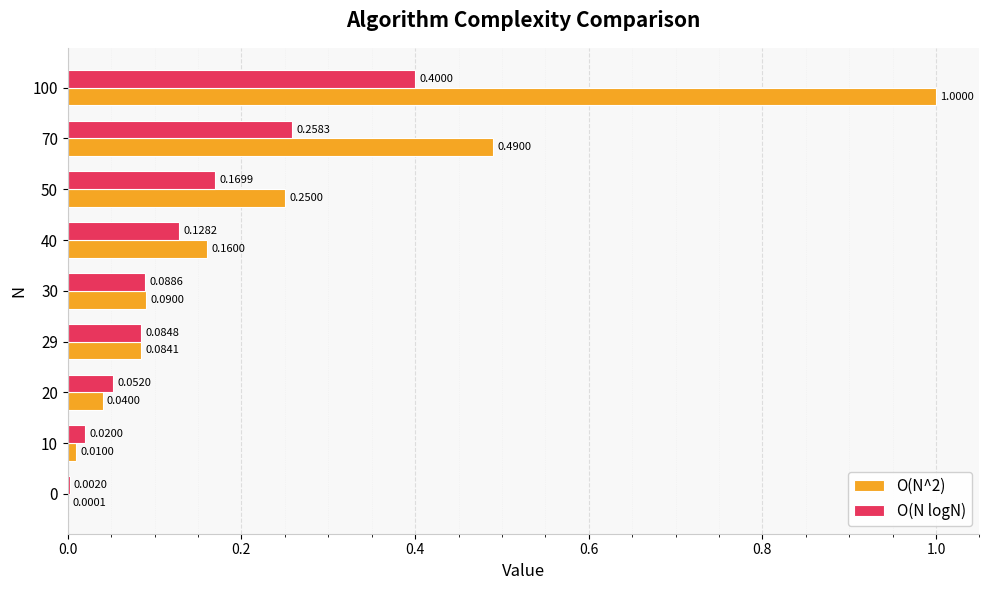

At which category is the sum across all series the highest?

100